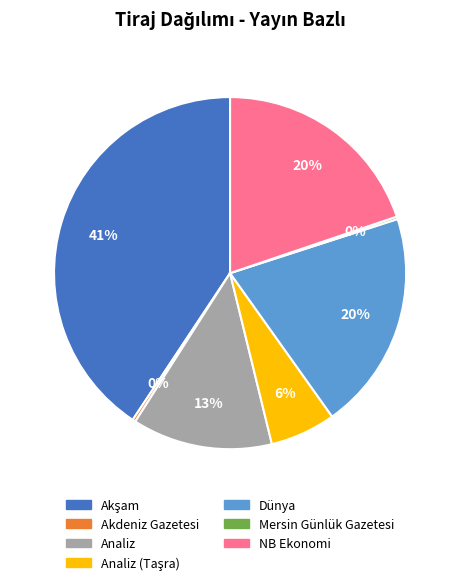

To the nearest percent, what portion does Analiz represent?

13%